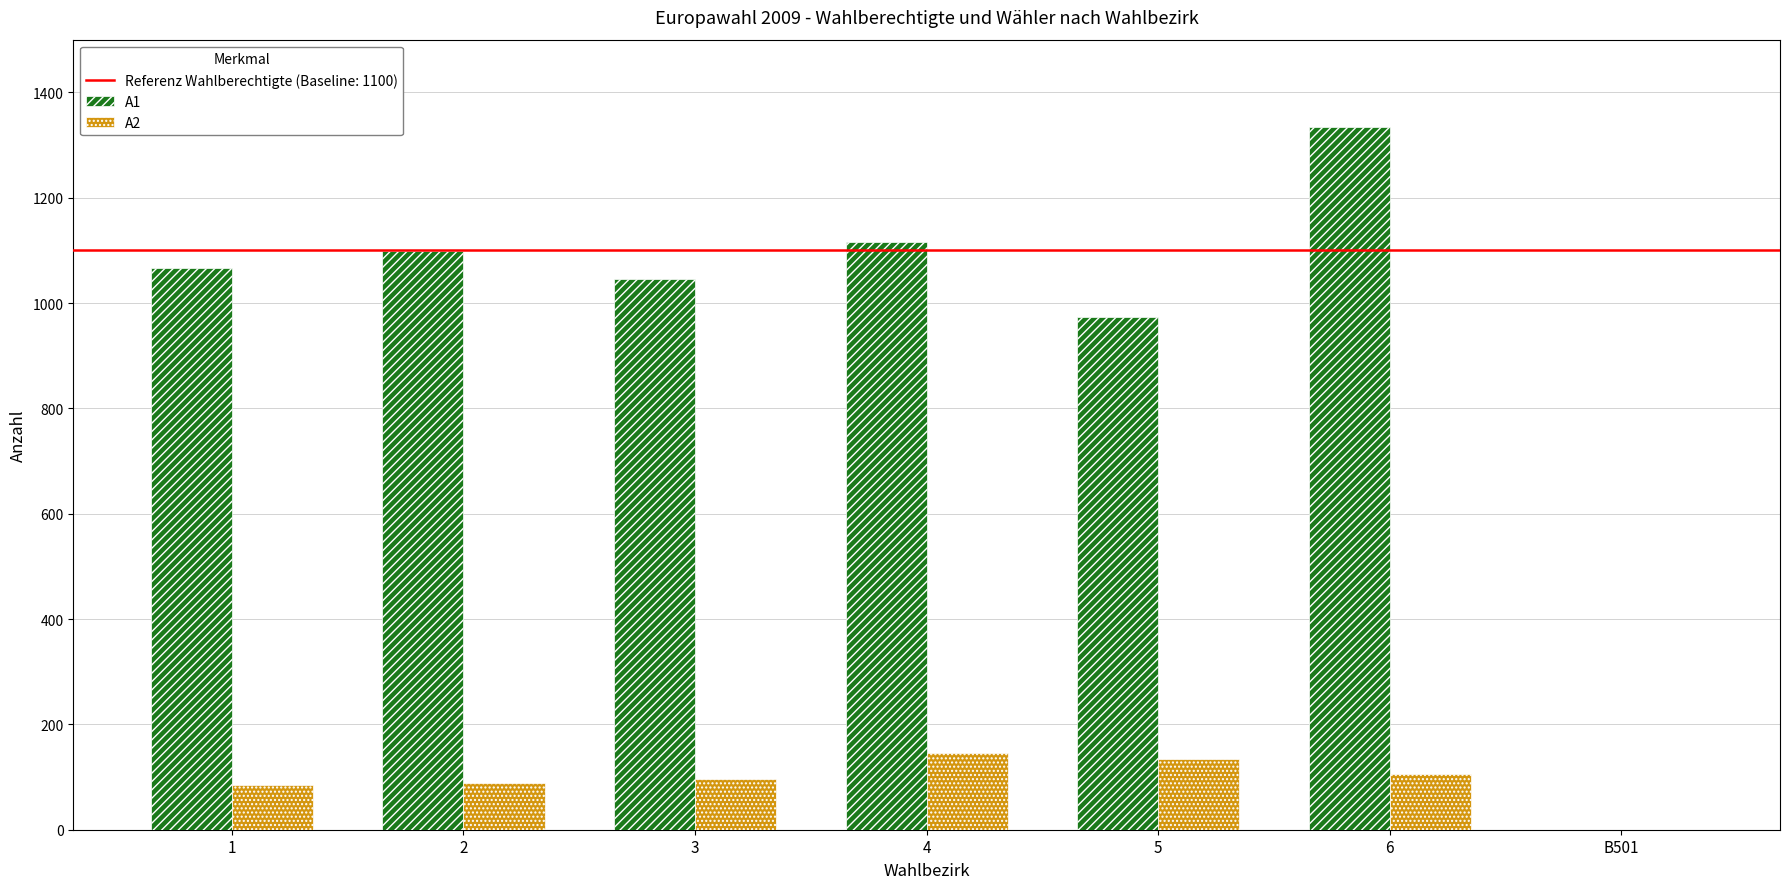

The A1 series shows 1116 at 4. True or false?

True